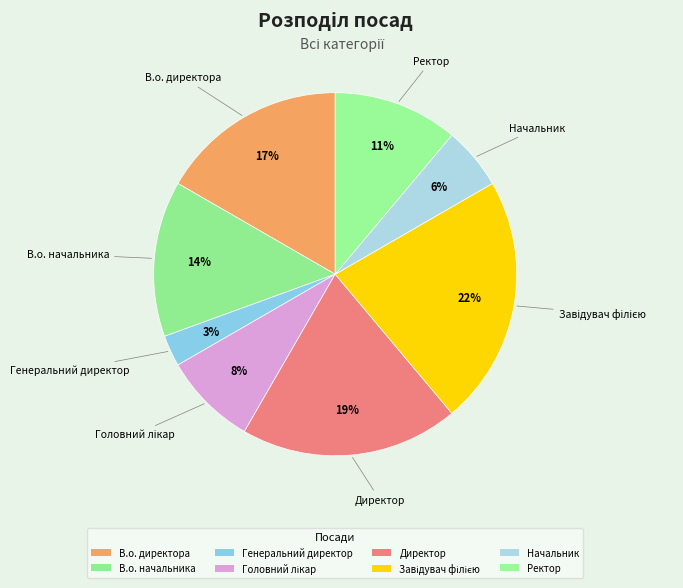

Count the number of slices in the pie.

8